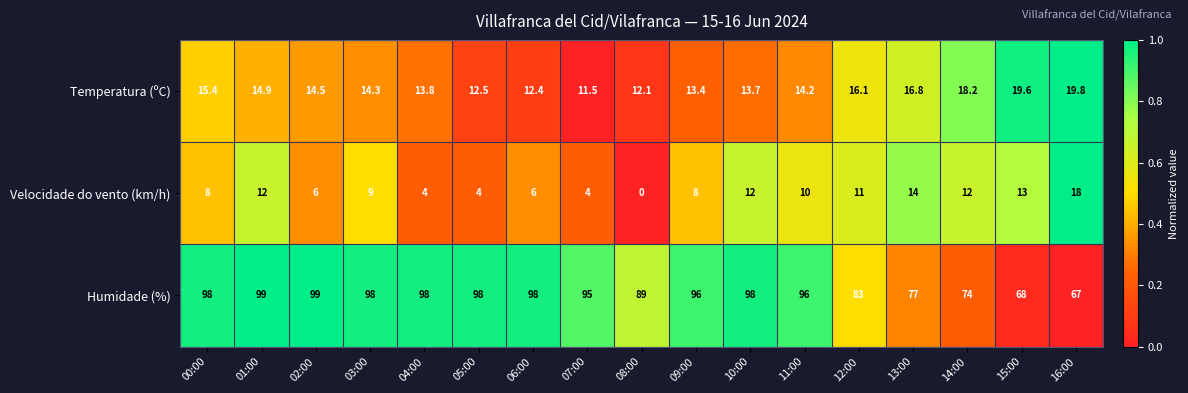

Which series has the largest range (max minus min)?

Humidade (%)